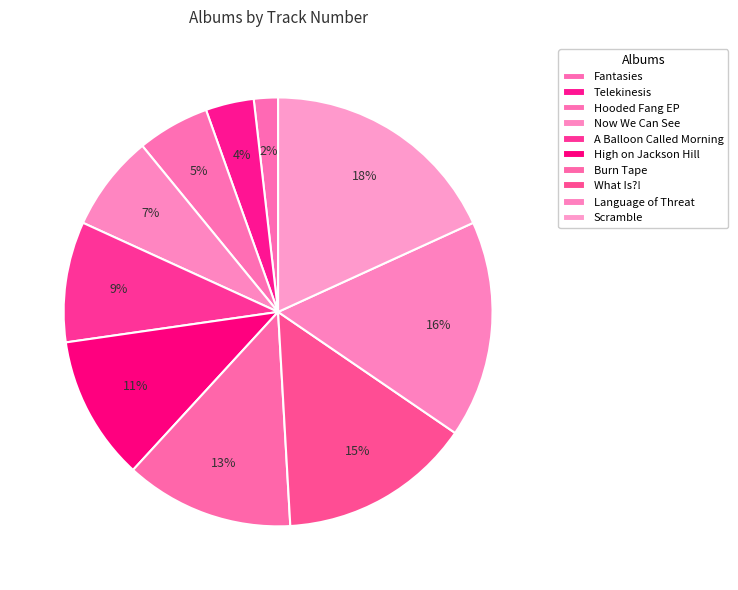

What percentage is the What Is?! slice, to the nearest percent?

15%